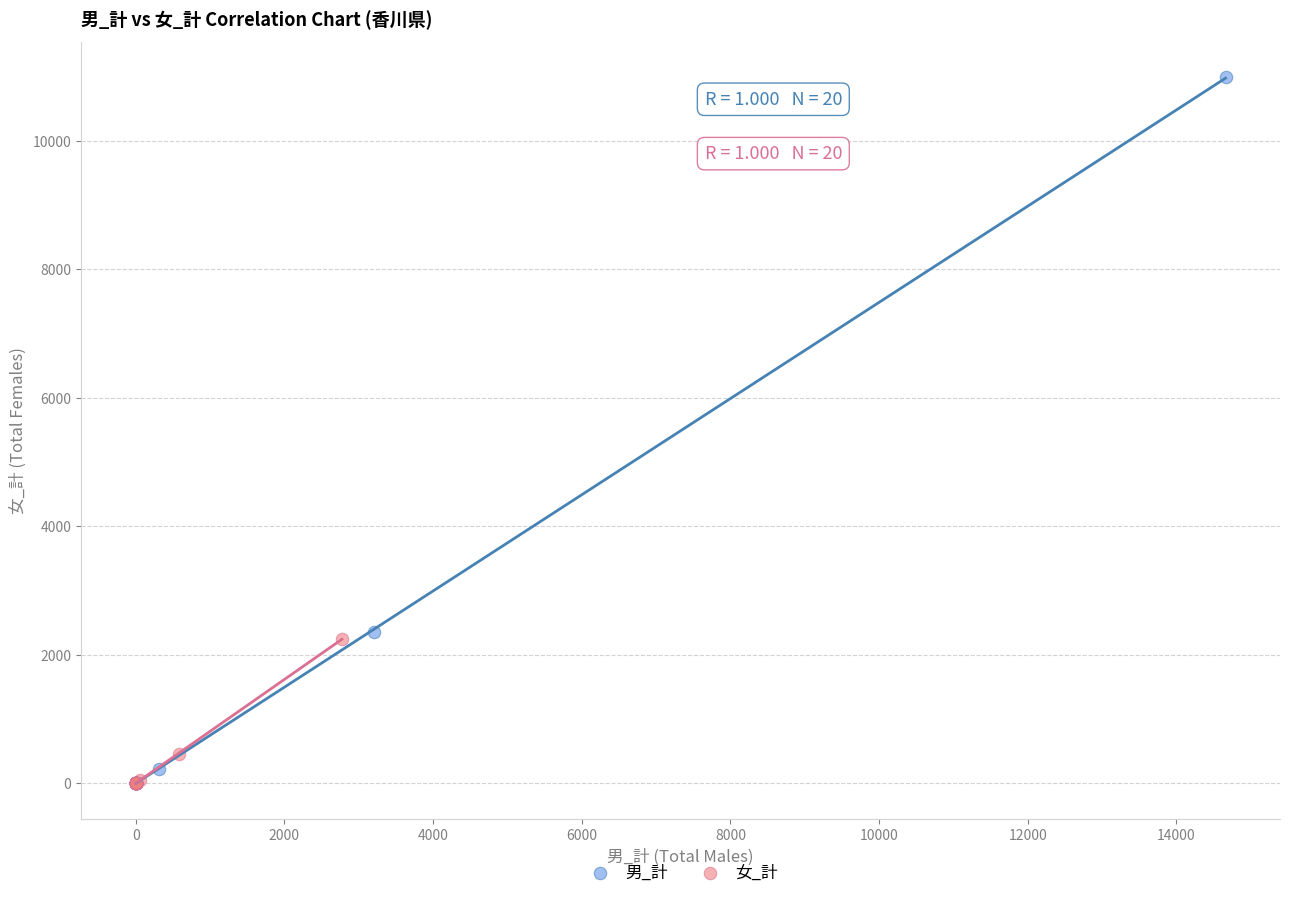

What are all the series names shown in the legend?

男_計, 女_計